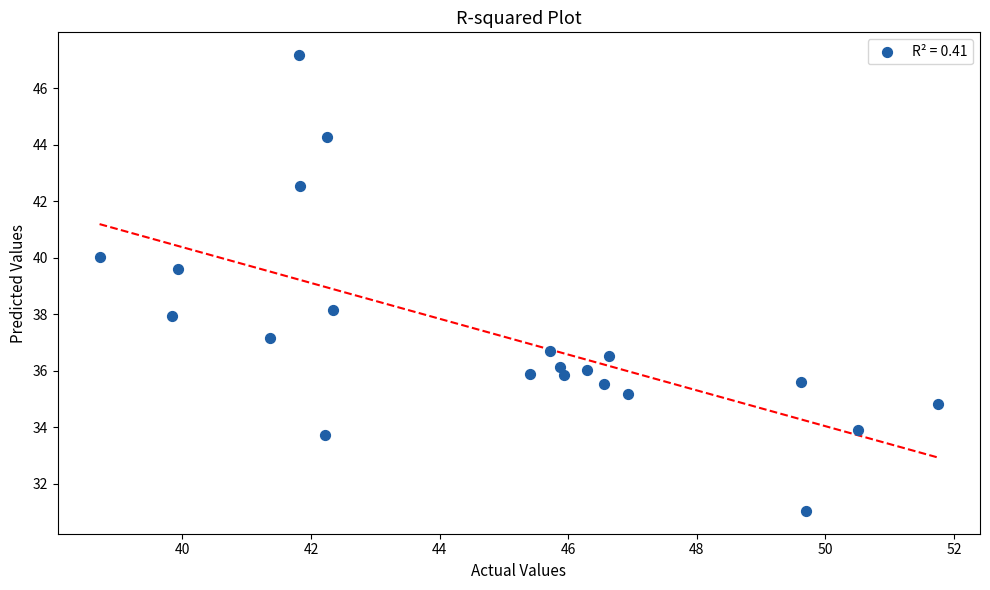

What Y value in the scatter plot is closest to 39?

39.6